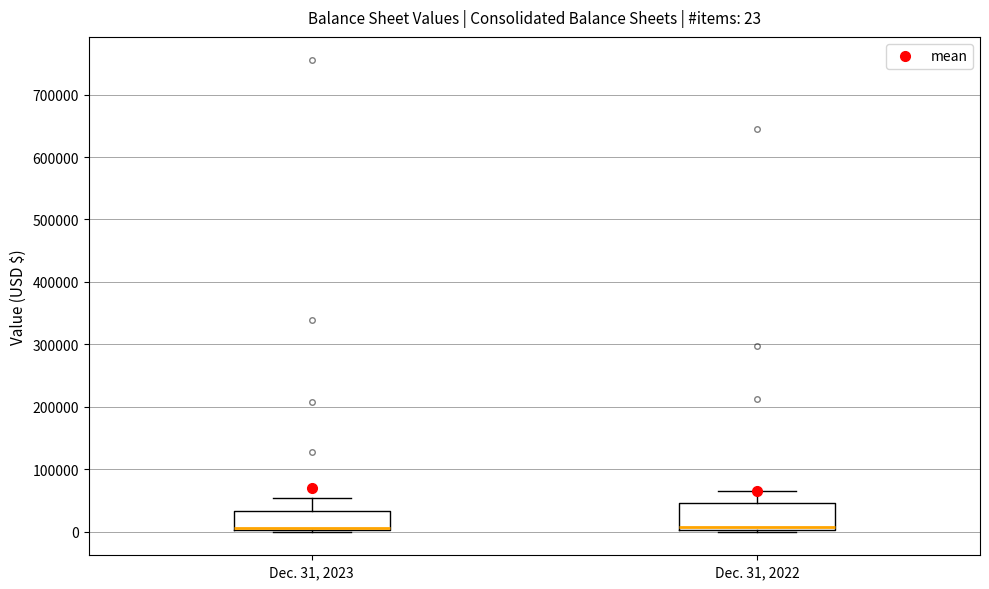

Which box is the tallest, from its lower edge to its upper edge?

Dec. 31, 2022